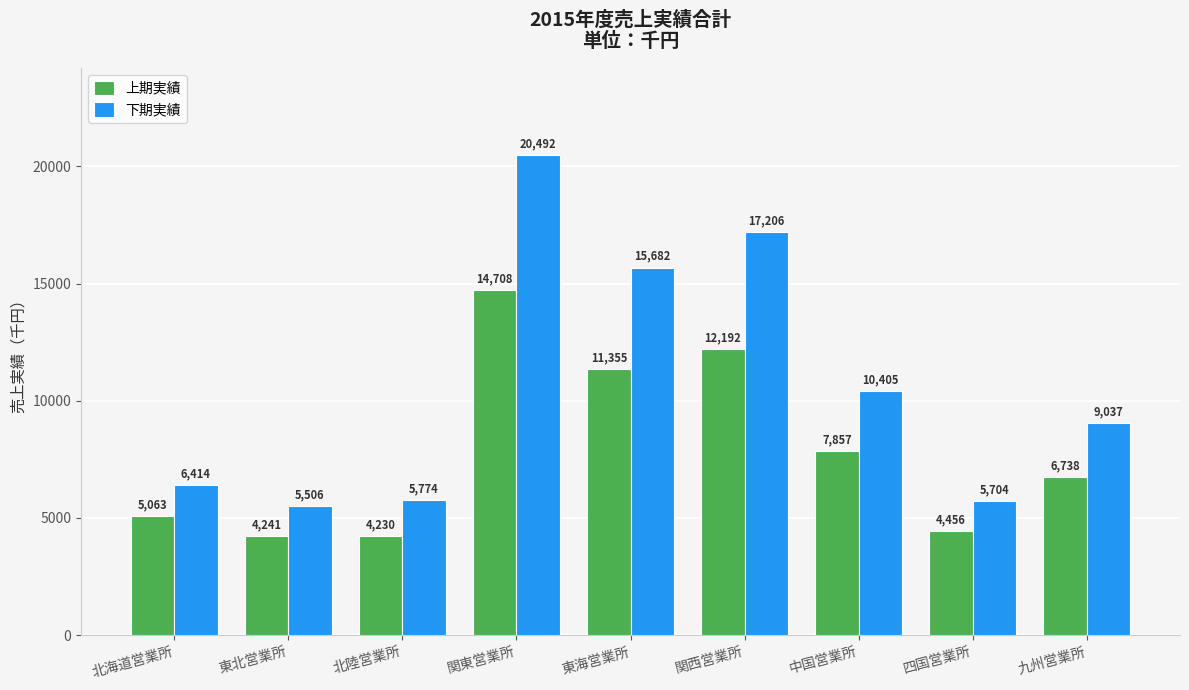

Rank the series by their maximum value, from lowest to highest.

上期実績, 下期実績